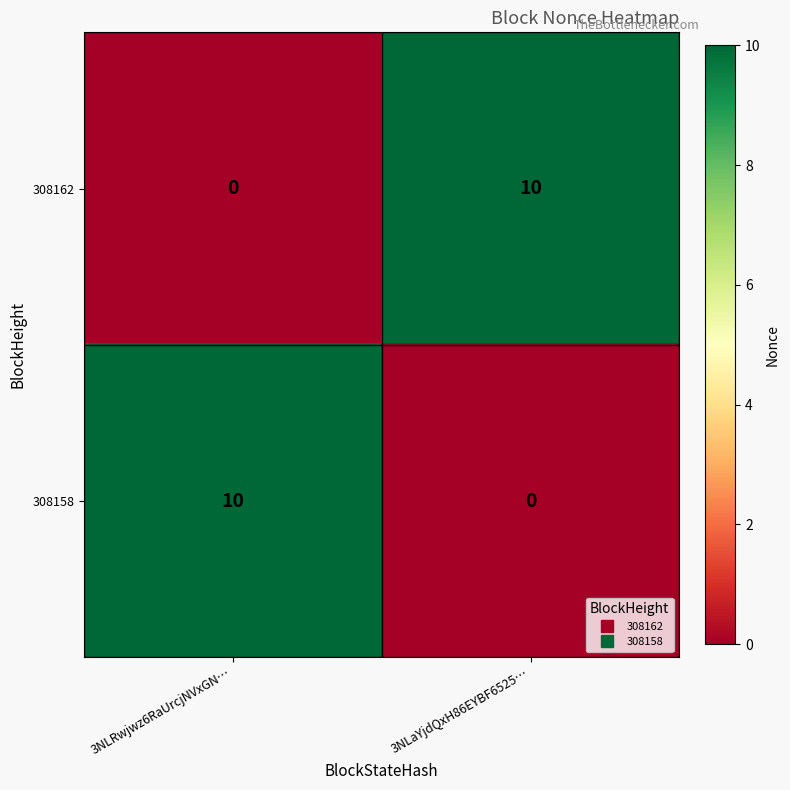

At how many categories does at least one series exceed 2?

2